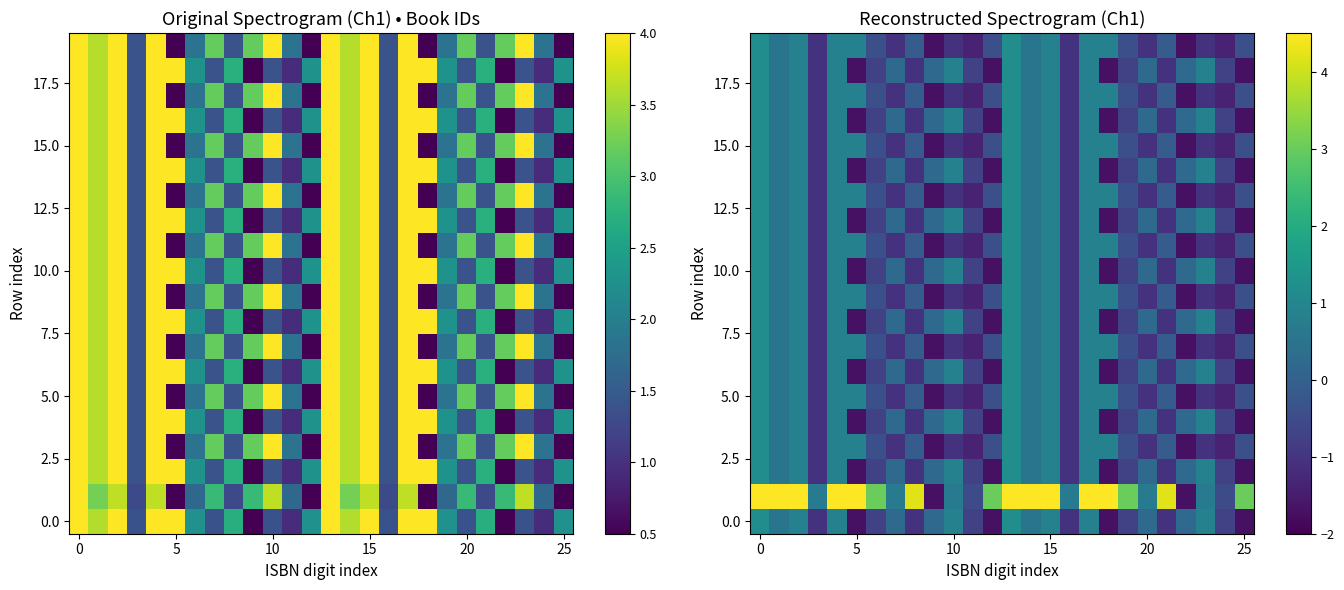

How many positive values does the 0.0 series have?

14